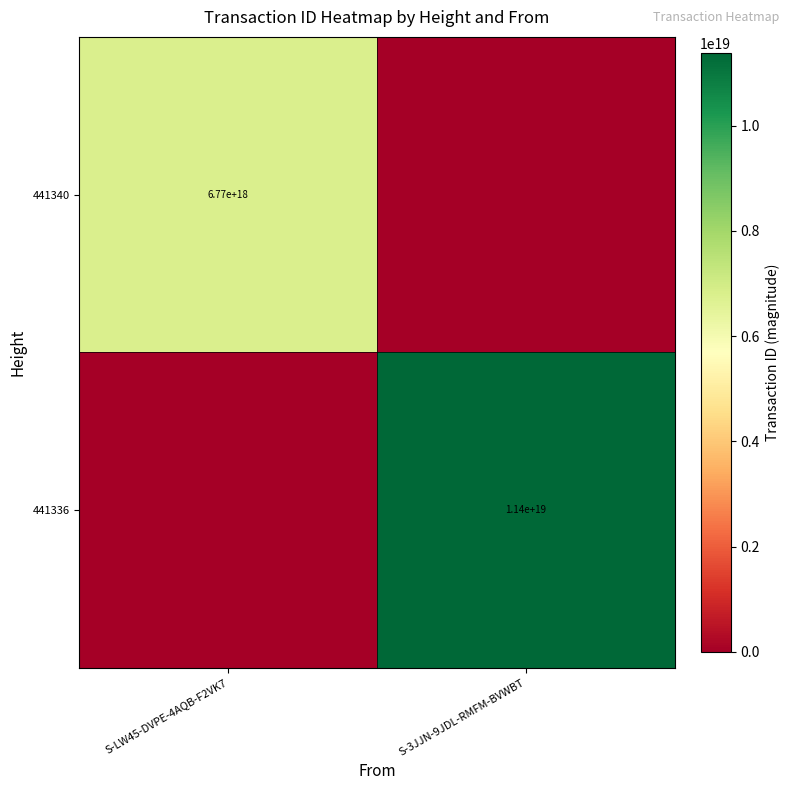

True or false: 441340 has a value of 6770000000000000000 at S-LW45-DVPE-4AQB-F2VK7.

True